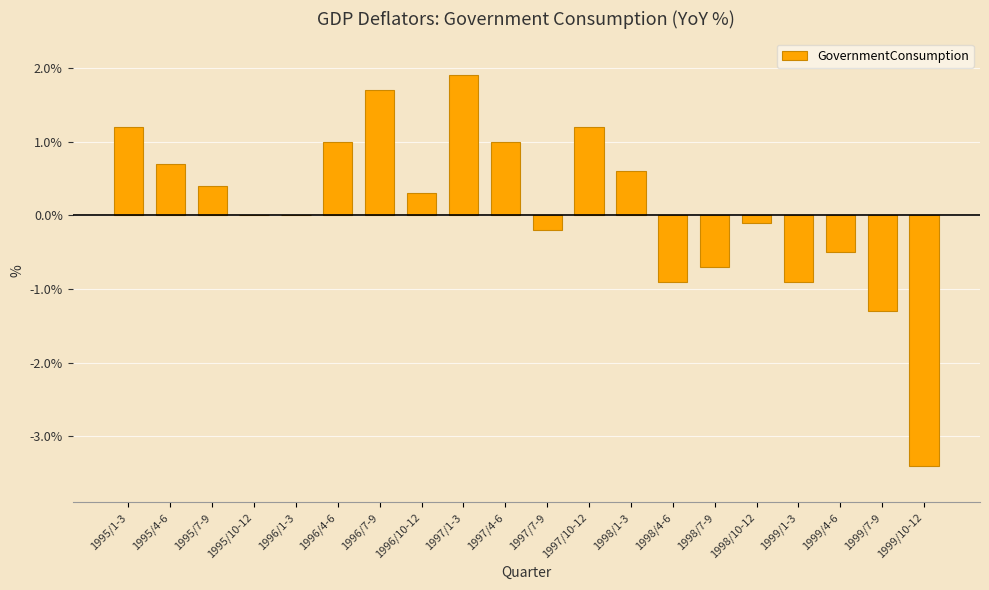

Reading right to left, transcribe all the data shown in this chart.

1999/10-12=-3.4	1999/7-9=-1.3	1999/4-6=-0.5	1999/1-3=-0.9	1998/10-12=-0.1	1998/7-9=-0.7	1998/4-6=-0.9	1998/1-3=0.6	1997/10-12=1.2	1997/7-9=-0.2	1997/4-6=1.0	1997/1-3=1.9	1996/10-12=0.3	1996/7-9=1.7	1996/4-6=1.0	1996/1-3=0.0	1995/10-12=0.0	1995/7-9=0.4	1995/4-6=0.7	1995/1-3=1.2